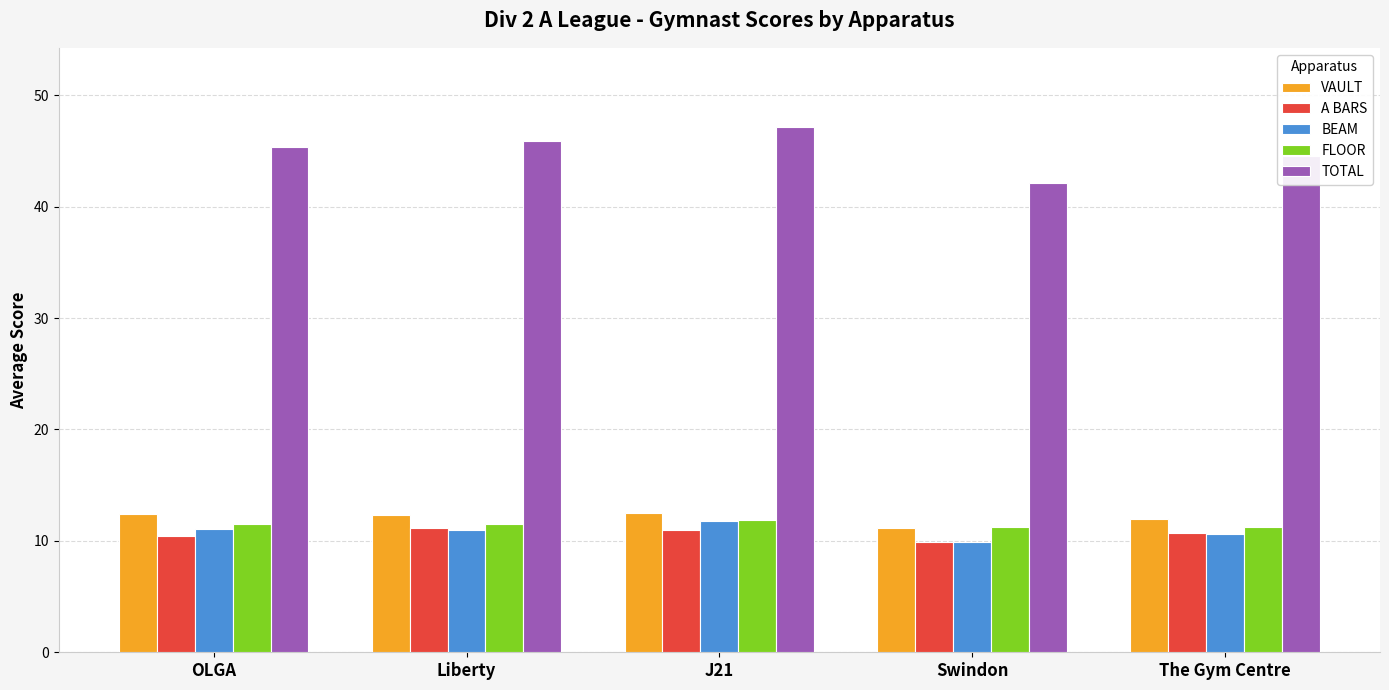

Which series has the largest total across all categories?

TOTAL